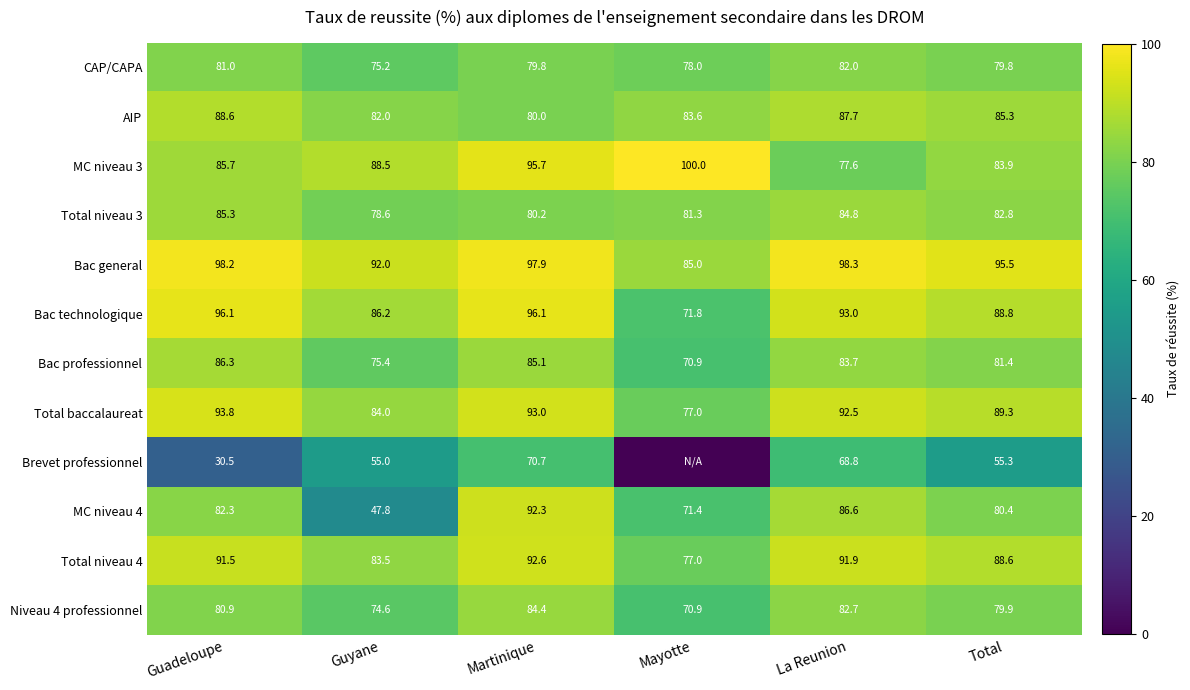

What is the difference between the highest and lowest values at La Reunion?

29.5